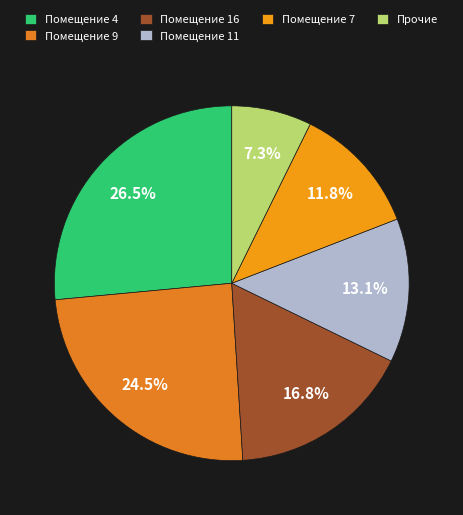

What is the smallest slice in the pie chart?

Прочие